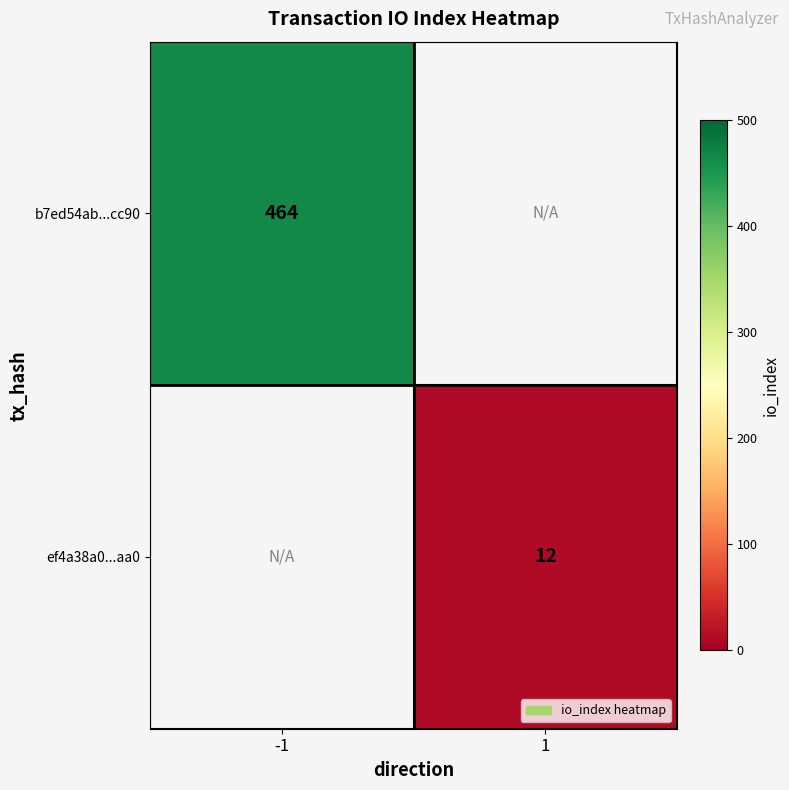

Is it true that b7ed54ab...cc90 equals 238 at -1?

False